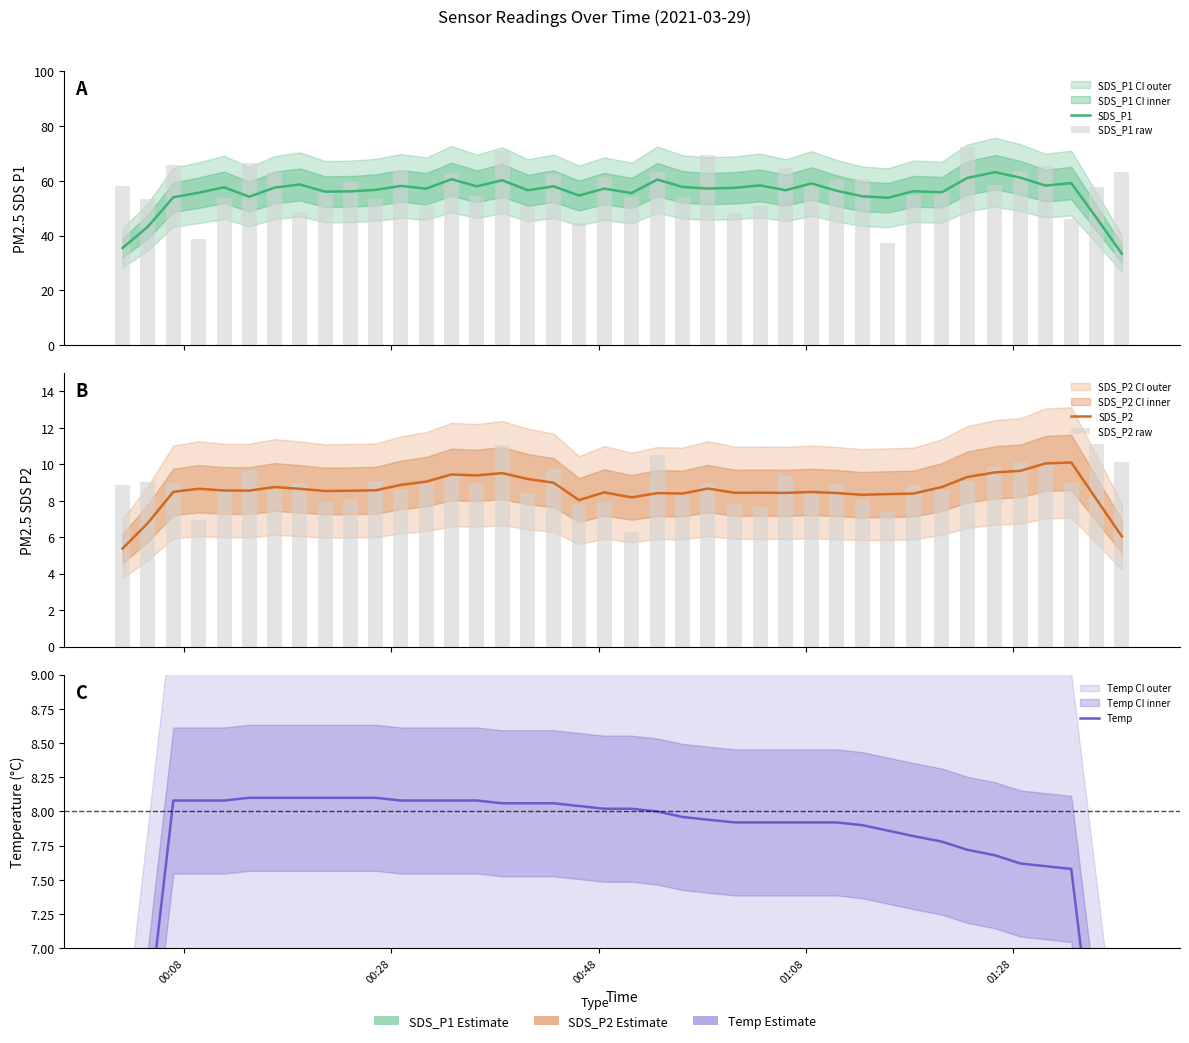

Count the number of data series in this chart.

5